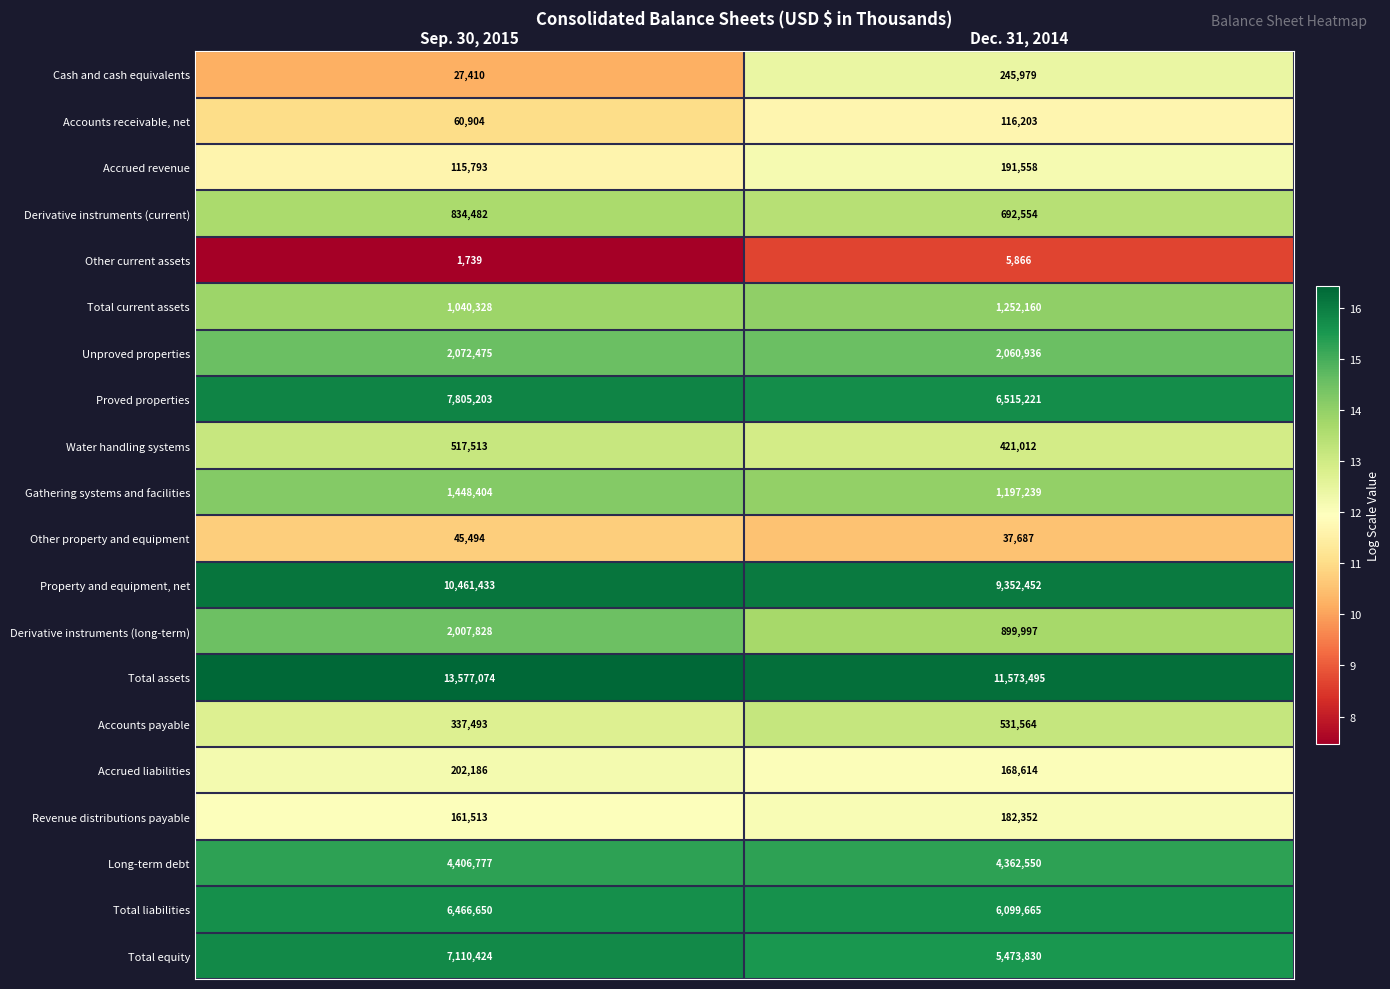

Which series has the largest total across all categories?

Total assets